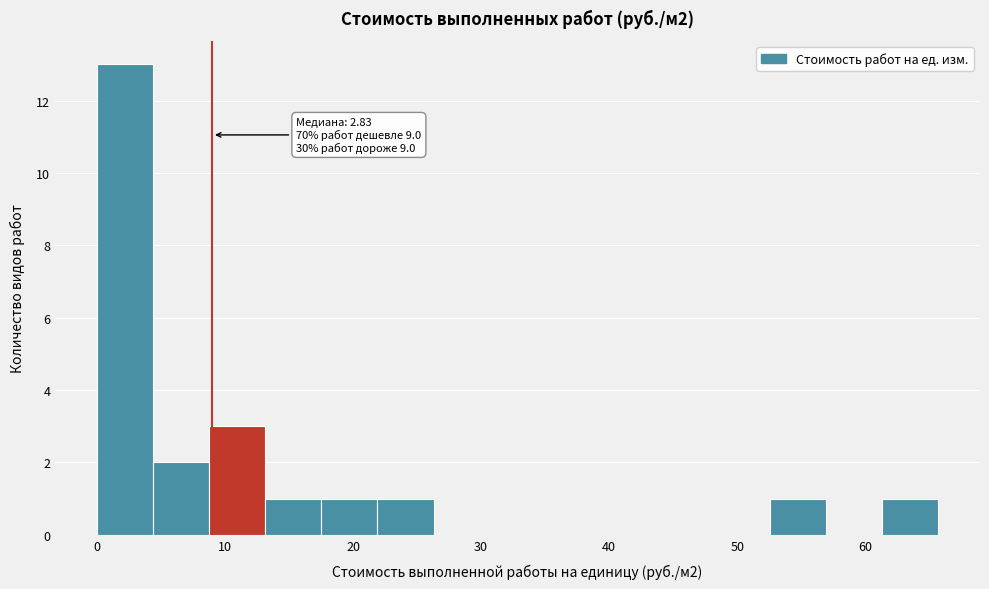

Which range on the x-axis has the tallest bar?

0 to 4